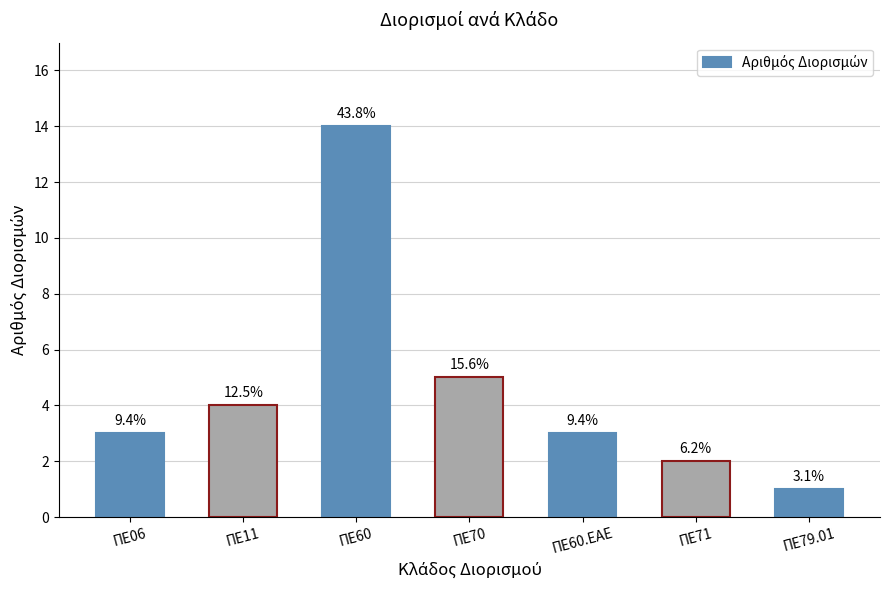

Are the bars horizontal?

No